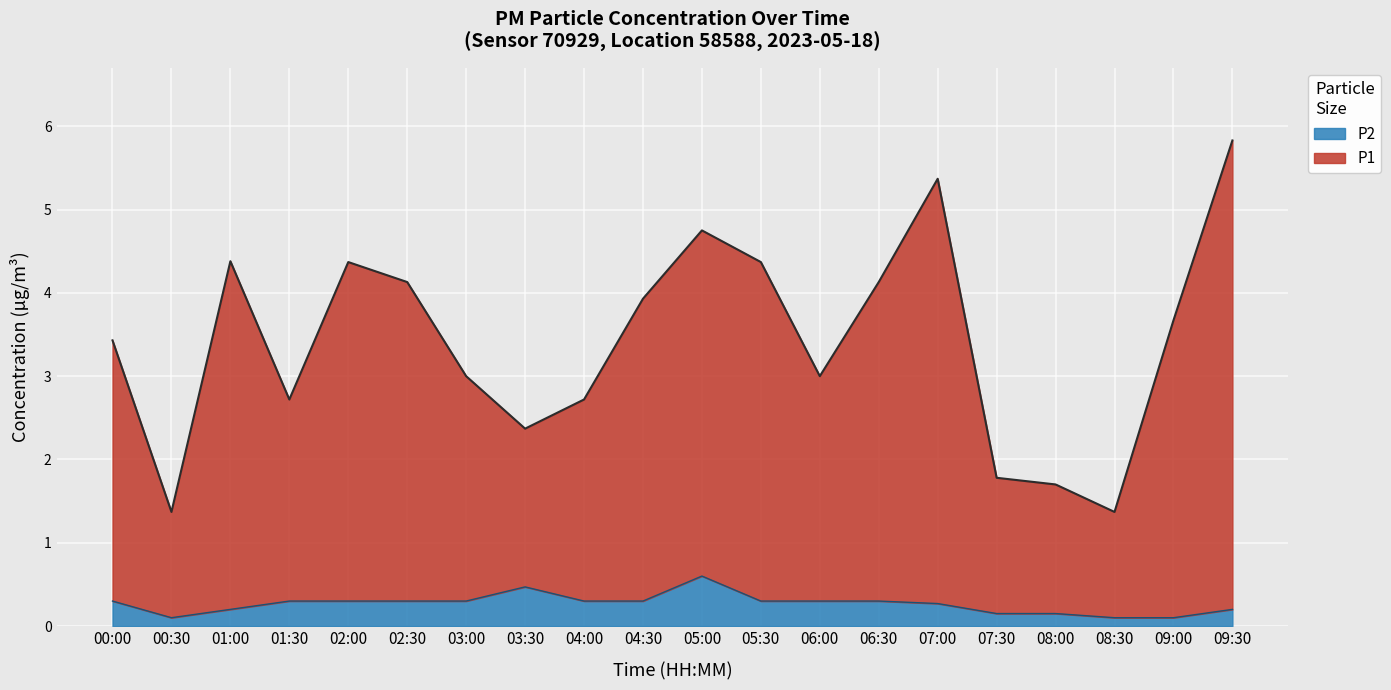

True or false: P2 has more than 0 interior local peaks.

True